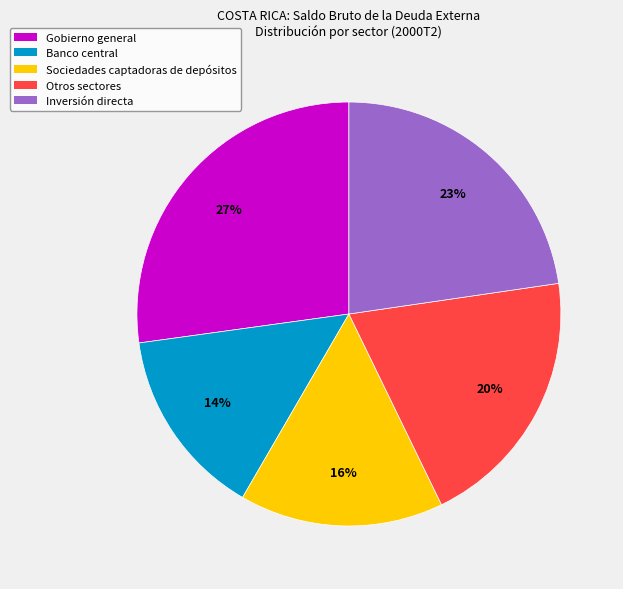

Do Otros sectores and Inversión directa together represent more than half of the pie?

No